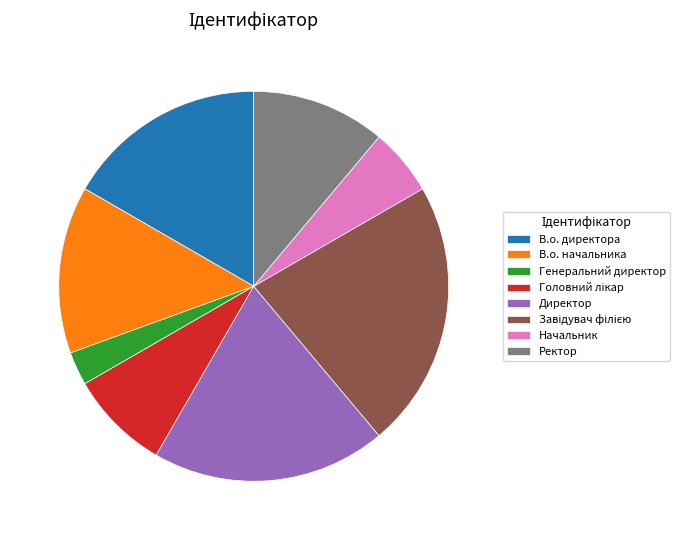

Is it true that Директор is 24% of the pie?

False